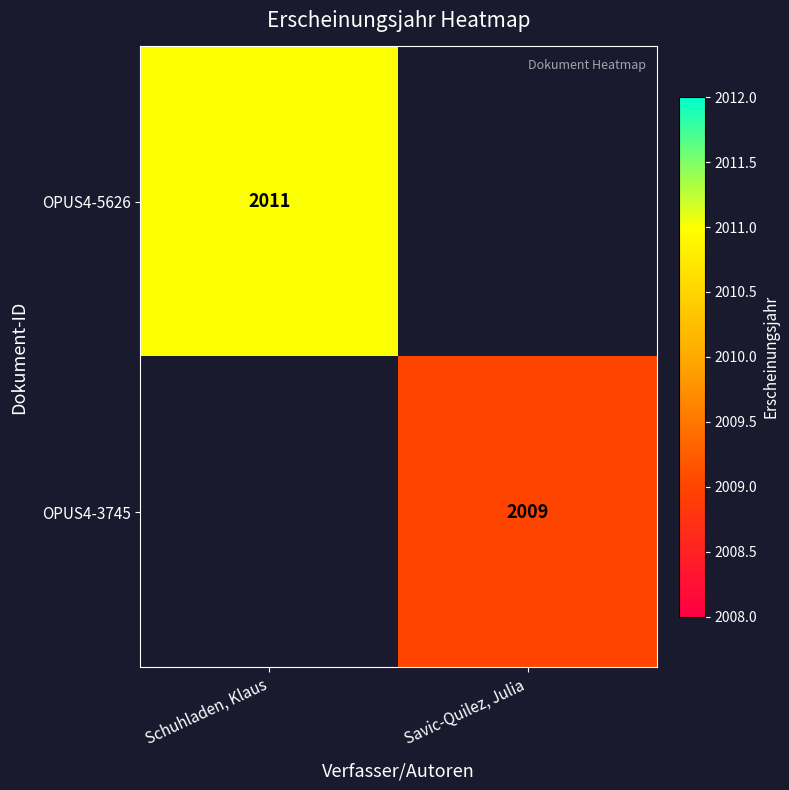

True or false: OPUS4-3745 has a value of 532 at Savic-Quilez, Julia.

False